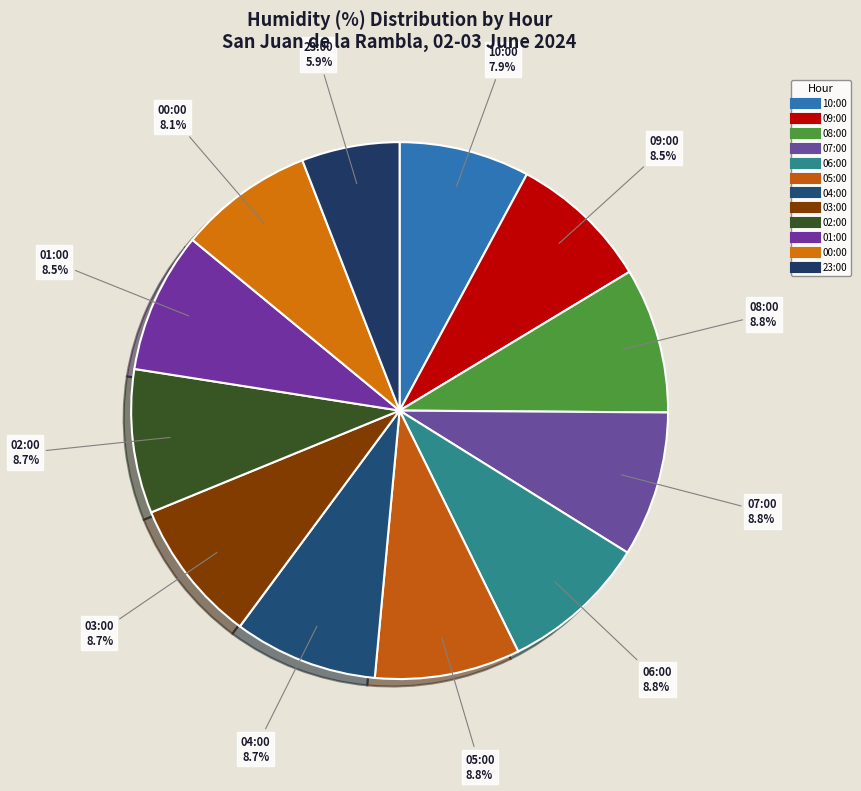

How many segments does this pie chart have?

12